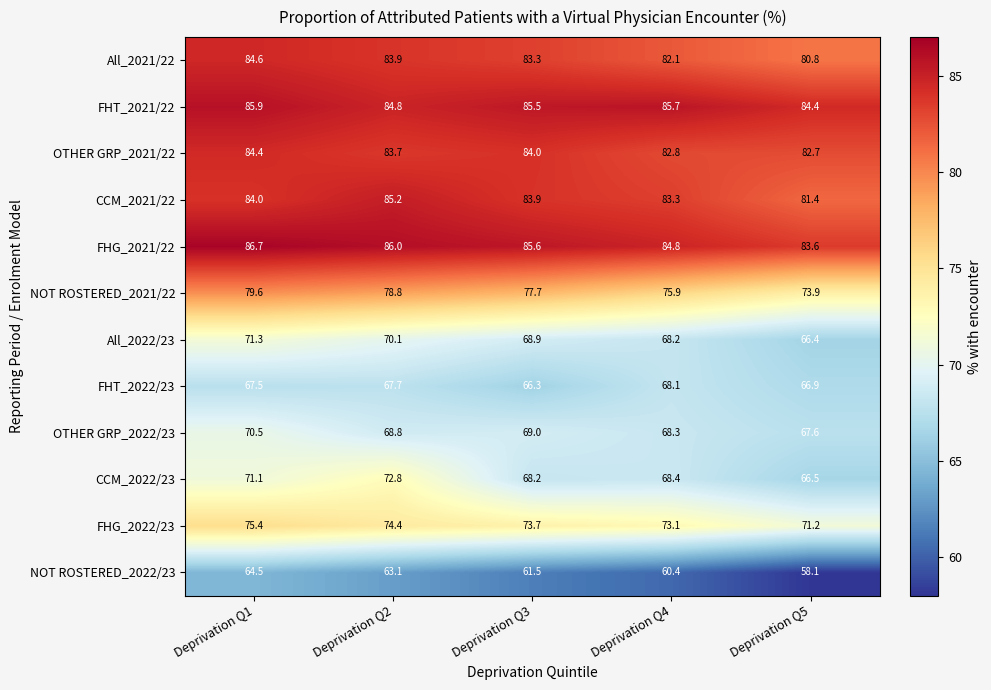

How many data points in All_2021/22 are less than 83?

2